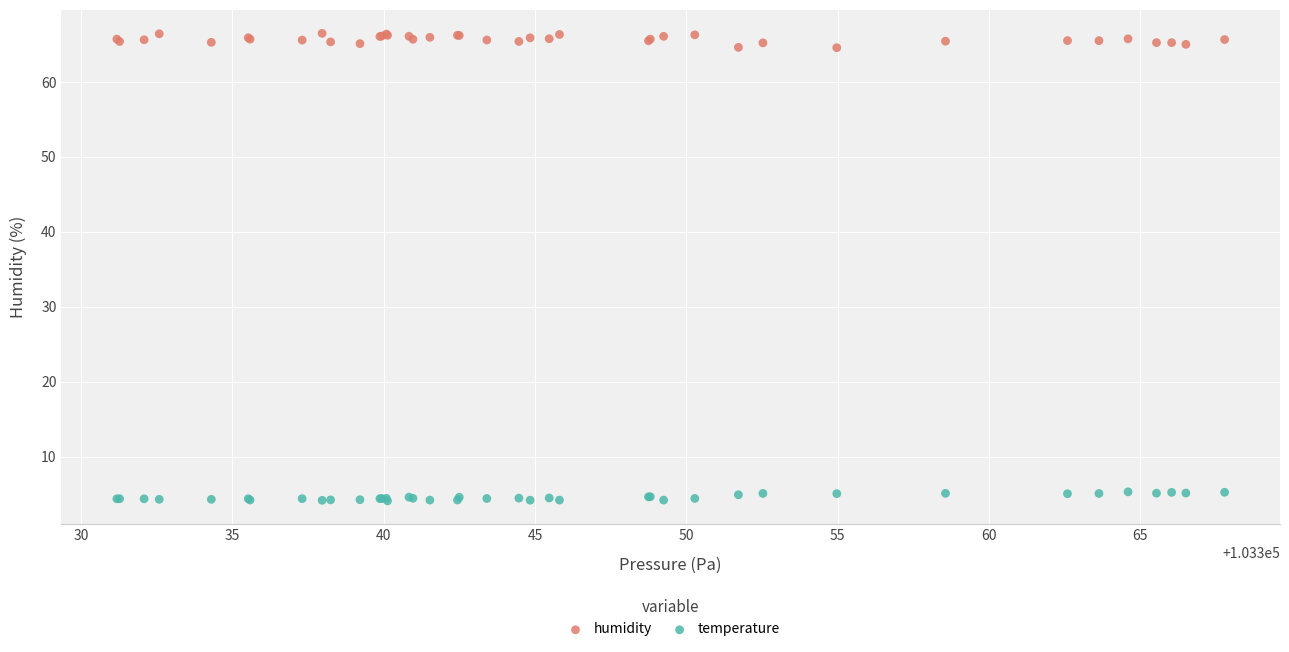

Which series reaches the maximum Y coordinate?

humidity